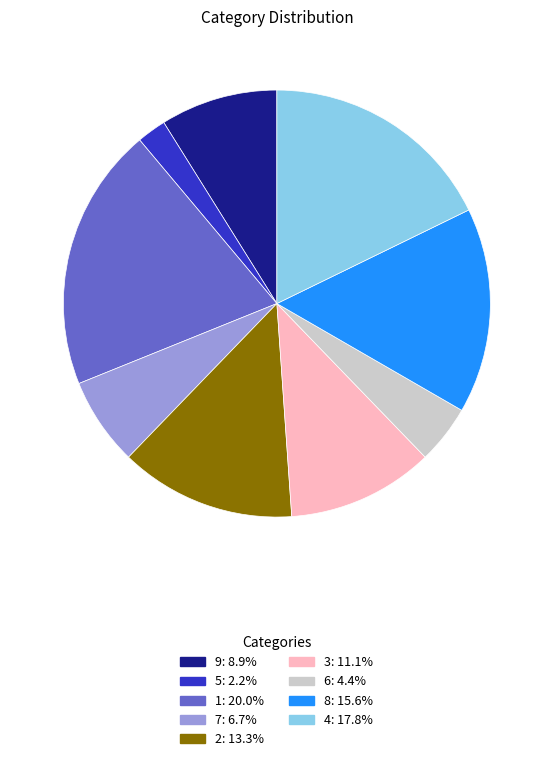

Is 3 the majority of the pie?

No